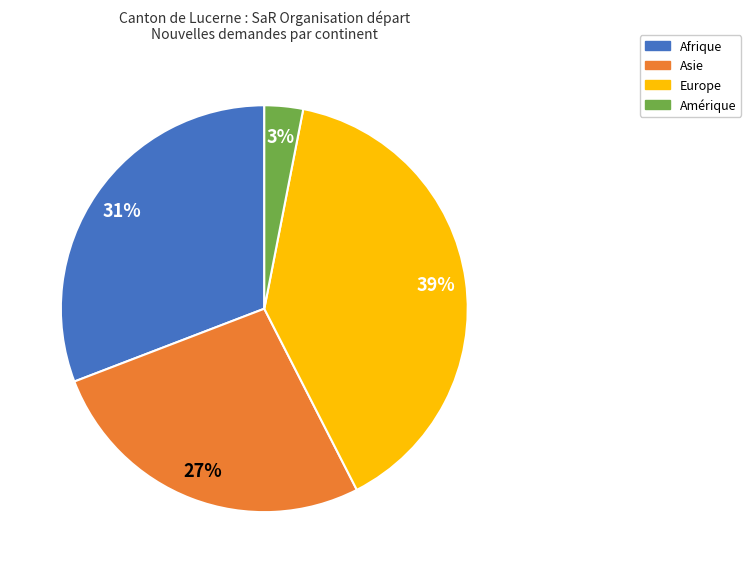

Rank the categories by value from highest to lowest.

Europe, Afrique, Asie, Amérique